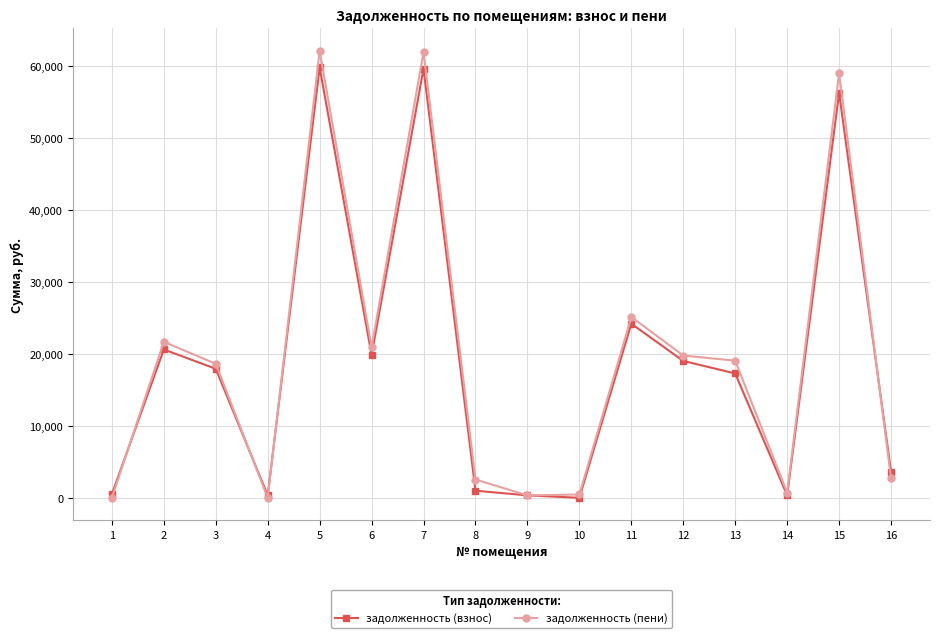

True or false: задолженность (взнос) has a value of 17943.4 at 3.

True